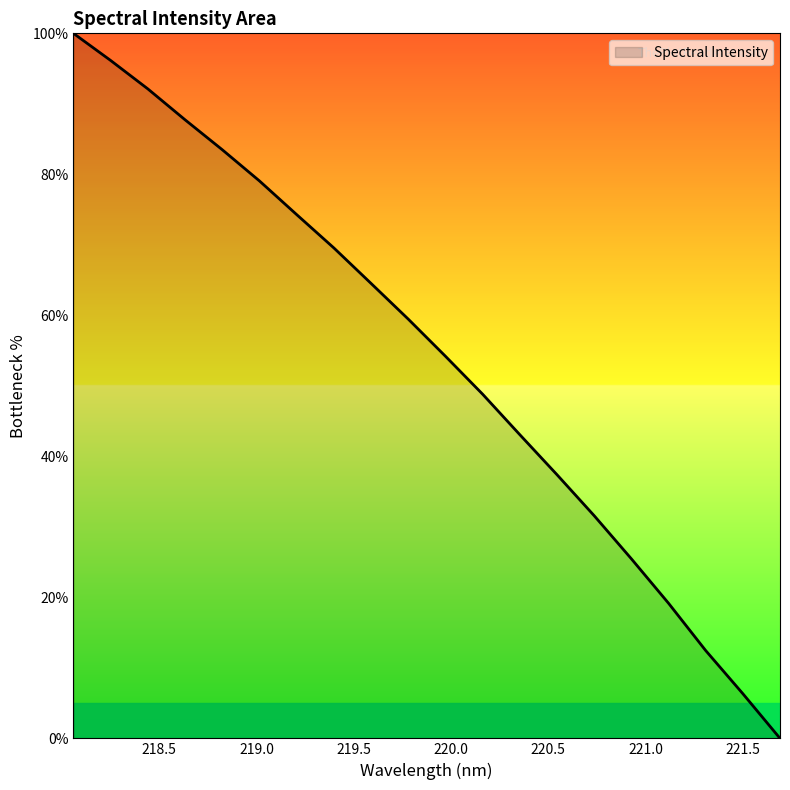

Reading left to right, what are all the values shown in this chart?

100.0	96.2	92.1	87.7	83.5	79.1	74.3	69.6	64.5	59.5	54.2	48.8	43.1	37.4	31.6	25.5	19.2	12.5	6.3	0.0